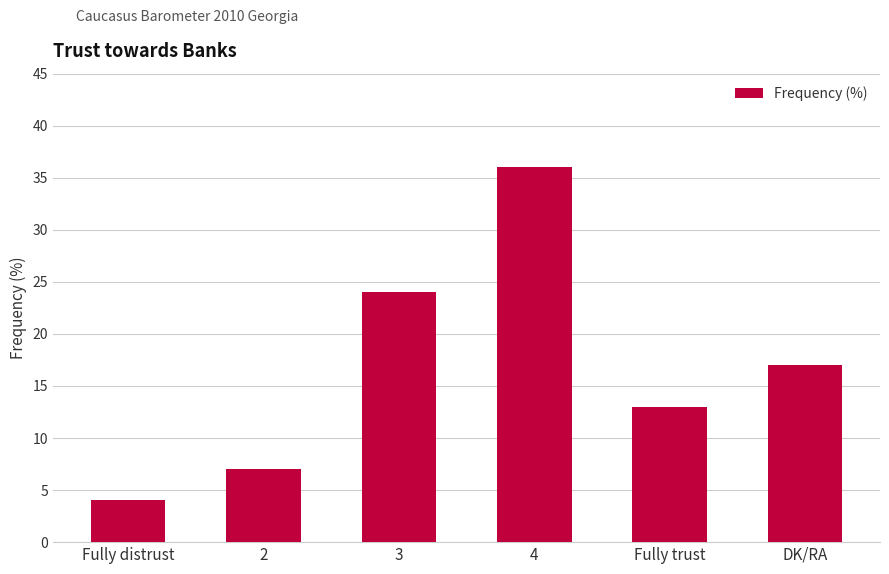

Reading right to left, list all the values displayed in this chart.

DK/RA=17	Fully trust=13	4=36	3=24	2=7	Fully distrust=4